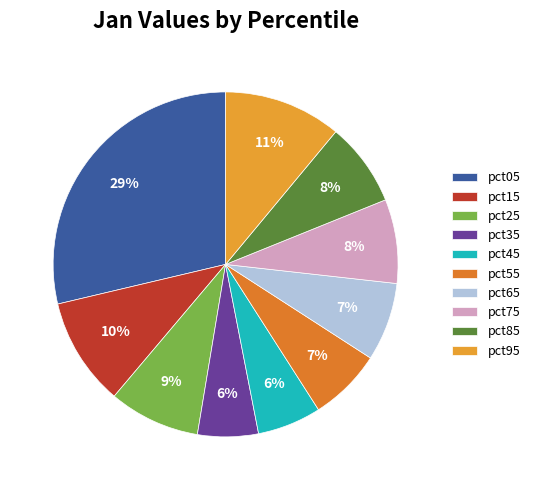

What is the total percentage of pct45 and pct65?

13.3%